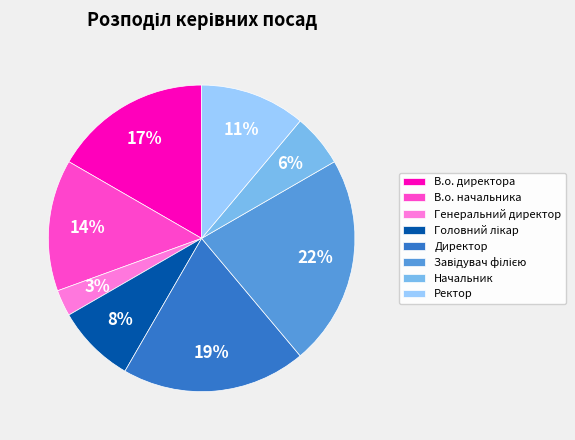

To the nearest percent, what is the average slice percentage?

12%